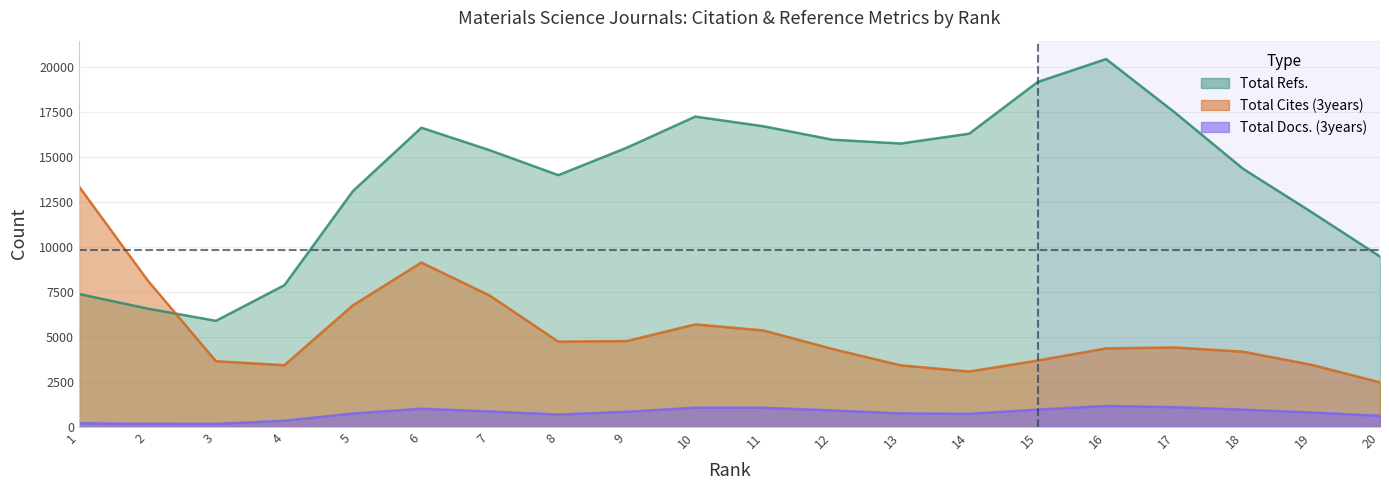

Which series changed the most between 11 and 16?

Total Refs.